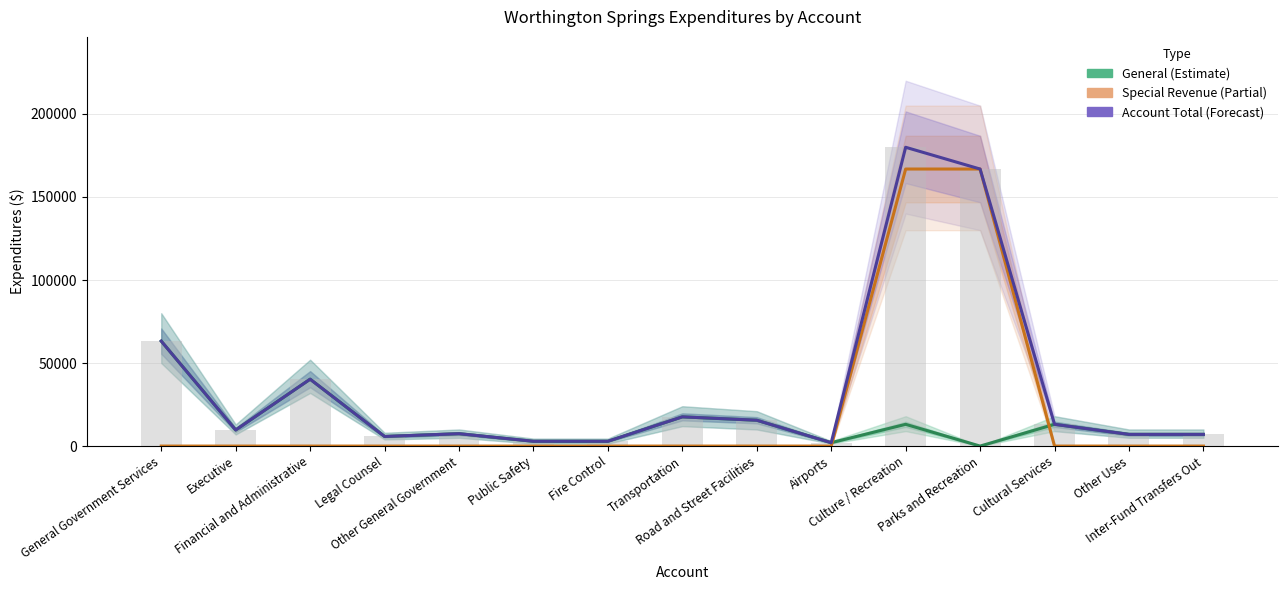

What is the spread (max minus min) of values at Other Uses?

7045